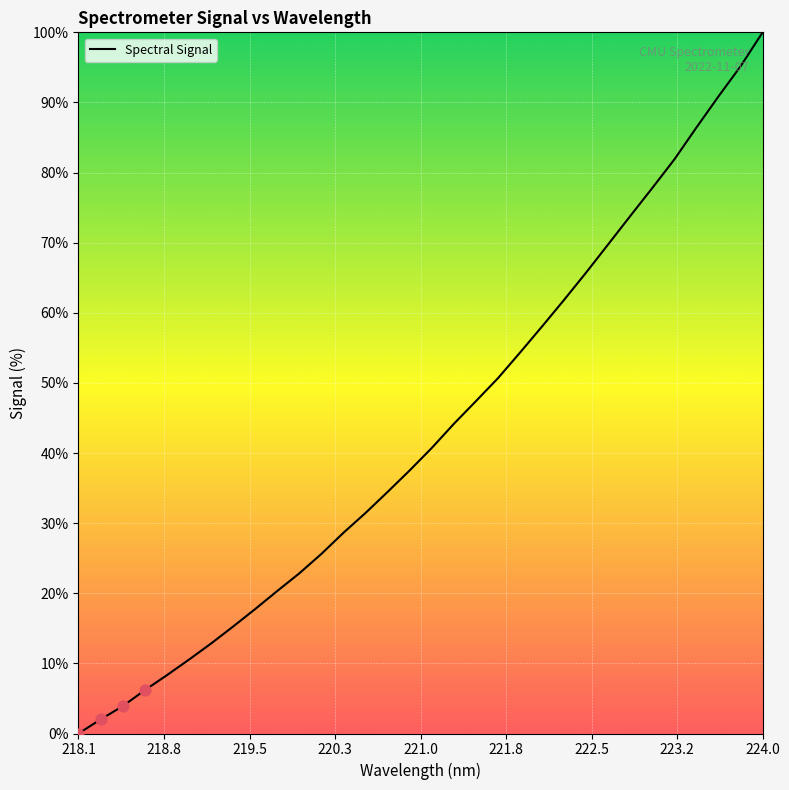

What is the maximum value shown in the chart?

100.0